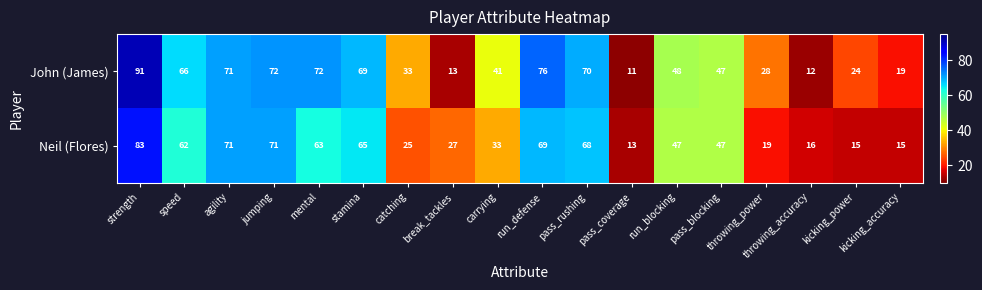

What is the maximum value for Neil (Flores)?

83